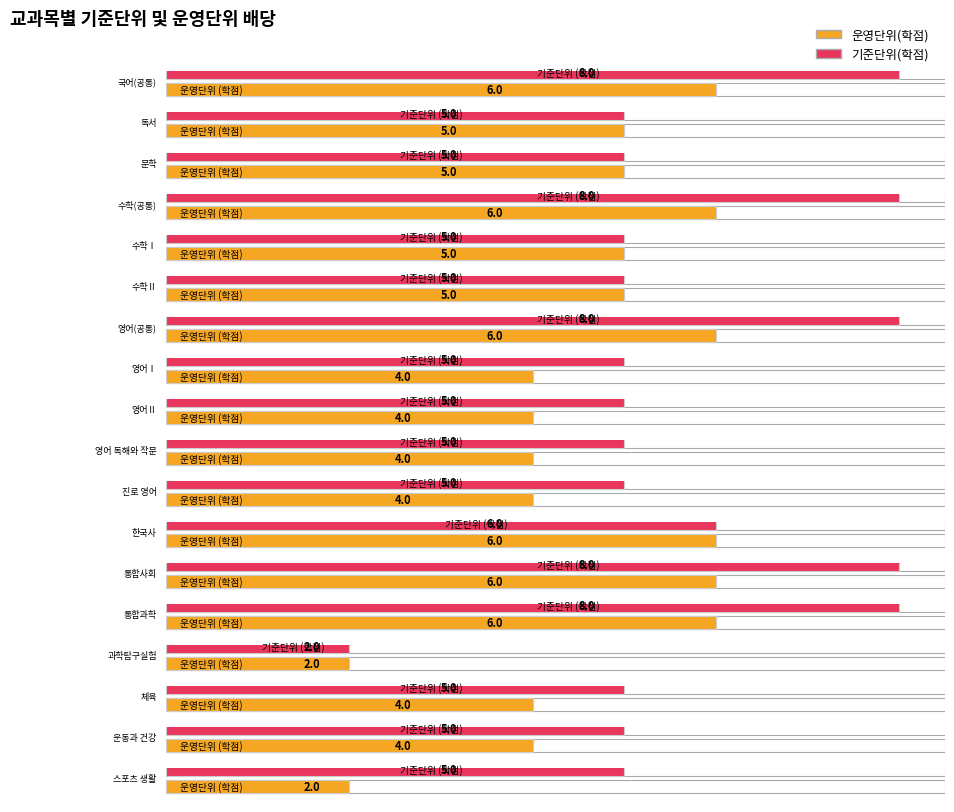

The 운영단위(학점) series shows 9 at 한국사. True or false?

False